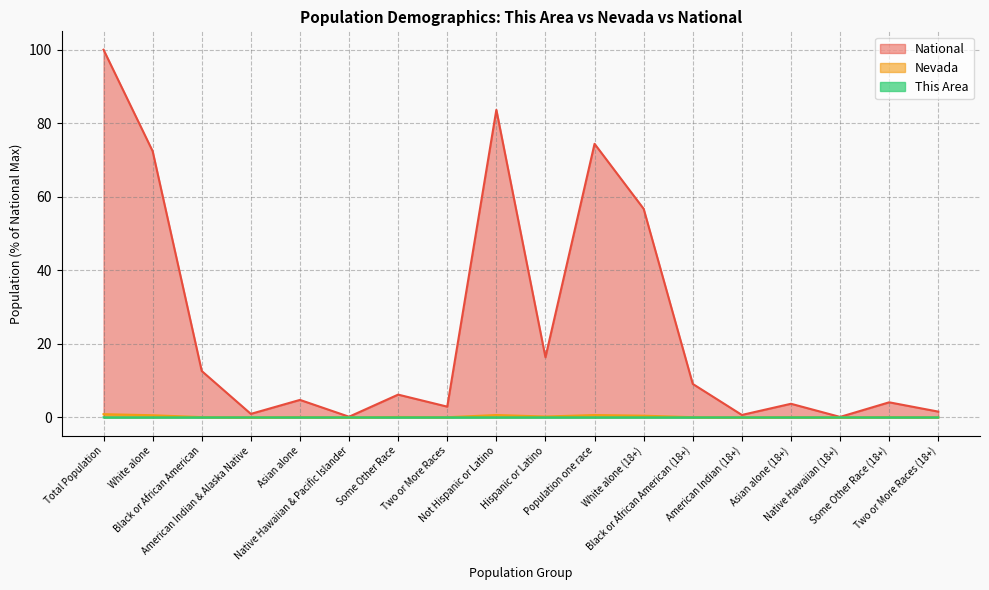

What is the average value of the Nevada series?

0.2